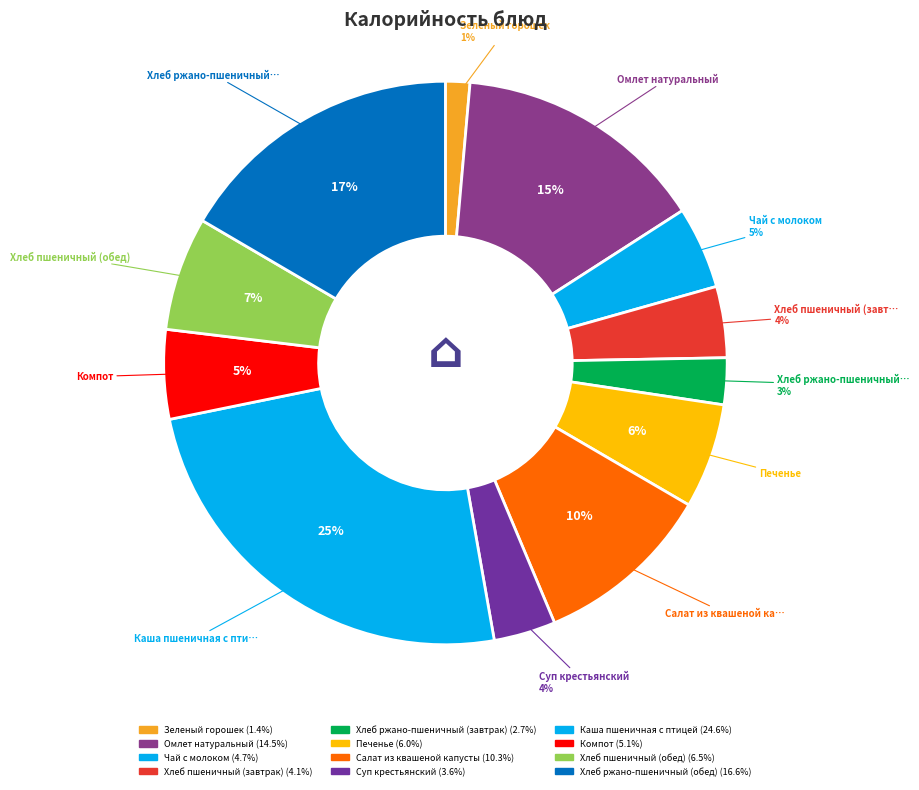

Count the number of slices in the pie.

12